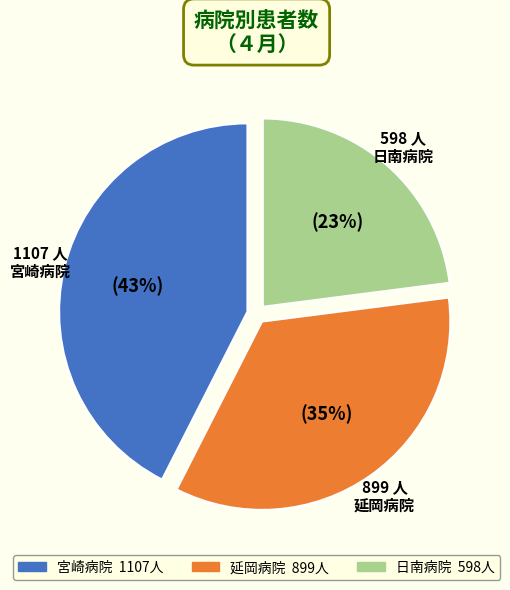

To the nearest percent, what is the average slice percentage?

33%